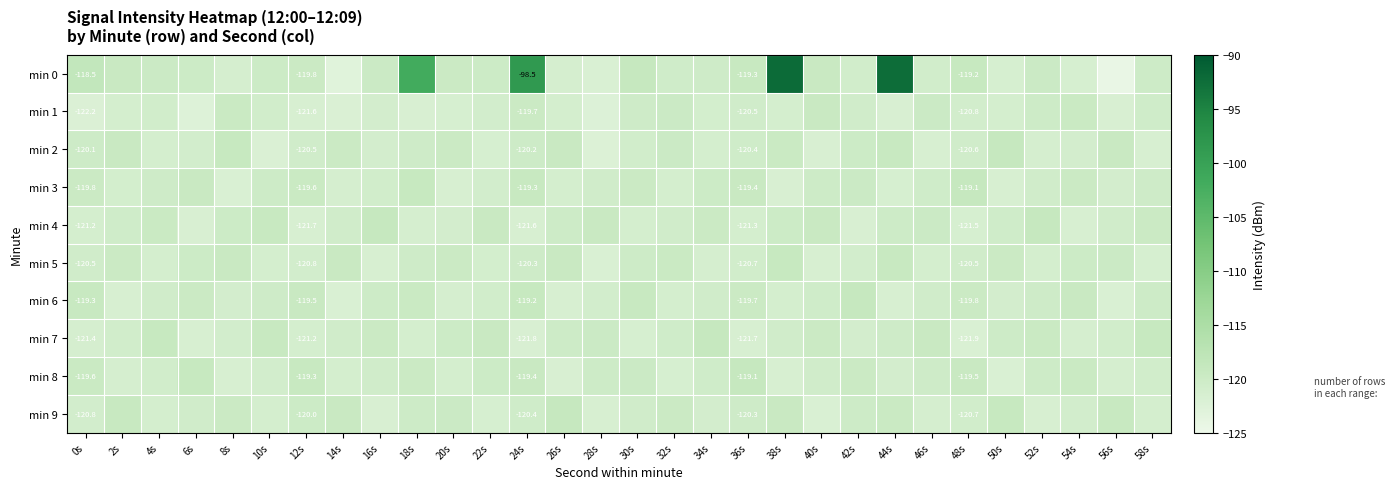

The value of min 4 at 22s is -119.5. True or false?

True